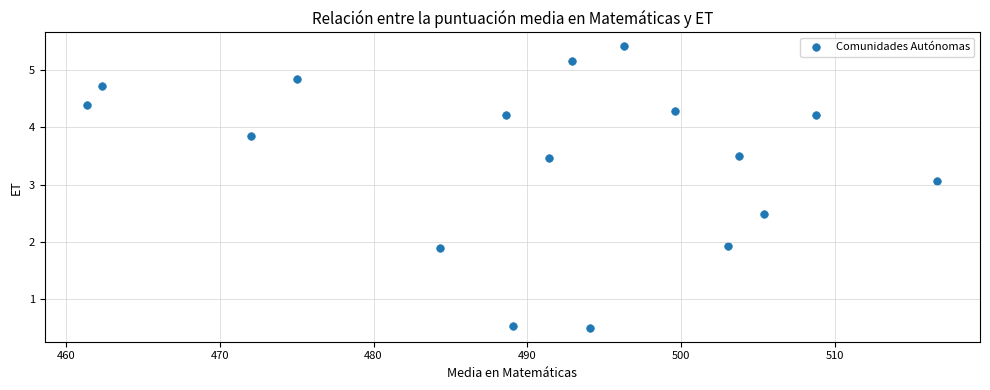

What is the range of Y values (max minus min)?

4.9